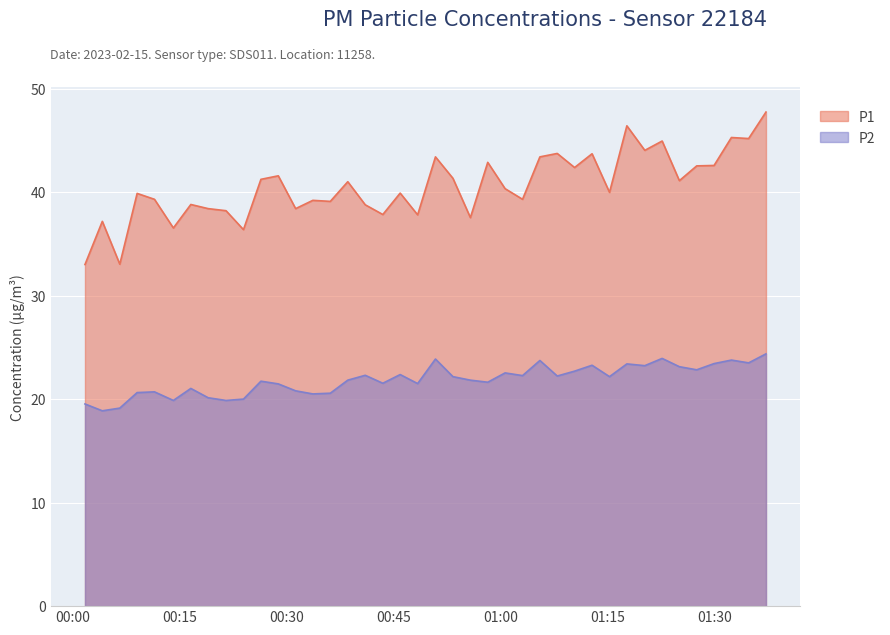

Which series has the largest total across all categories?

P1